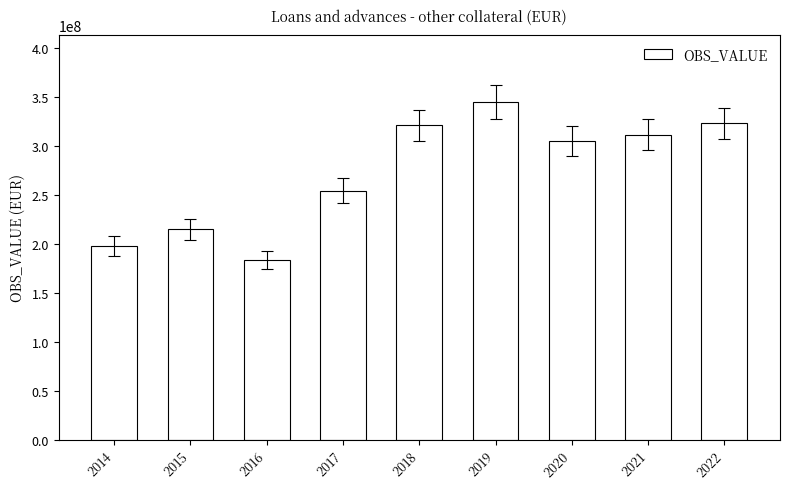

Read the value at 2016.

183826496.8